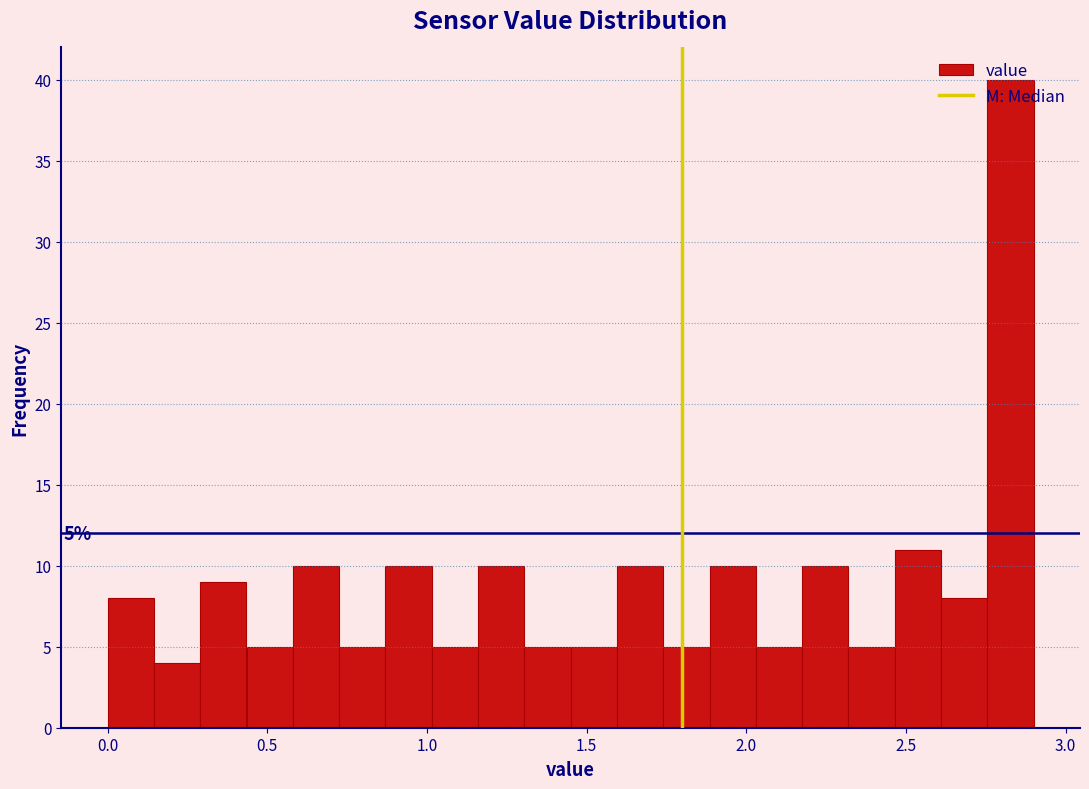

Around what value on the x-axis is the tallest bar? Give the approximate position of its centre, as read against the axis.

2.85